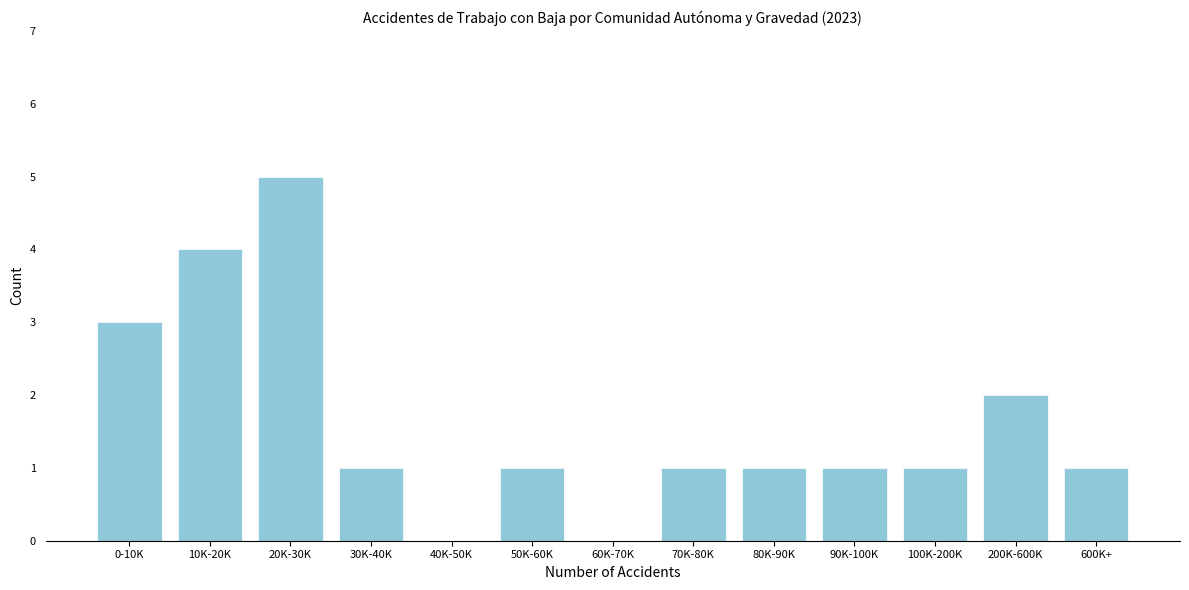

Reading right to left, extract all data points from this chart.

600K+=1	200K-600K=2	100K-200K=1	90K-100K=1	80K-90K=1	70K-80K=1	60K-70K=0	50K-60K=1	40K-50K=0	30K-40K=1	20K-30K=5	10K-20K=4	0-10K=3